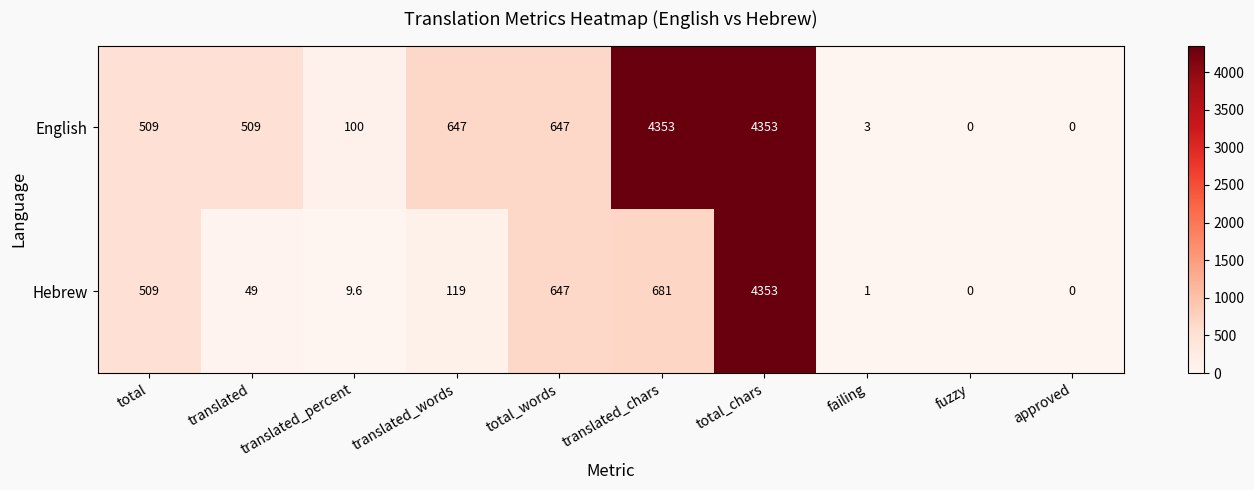

What is the difference between the maximum and minimum values in the Hebrew series?

4353.0